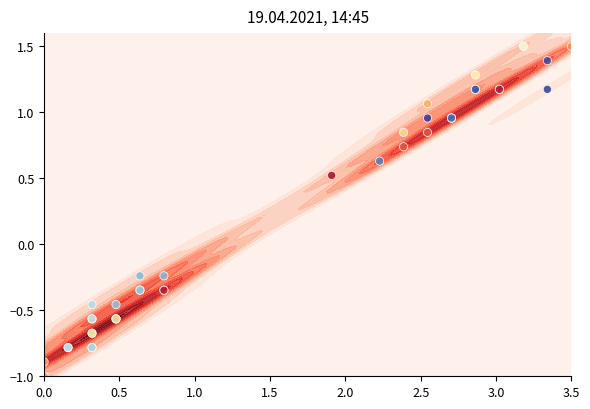

How many values are above zero?

19